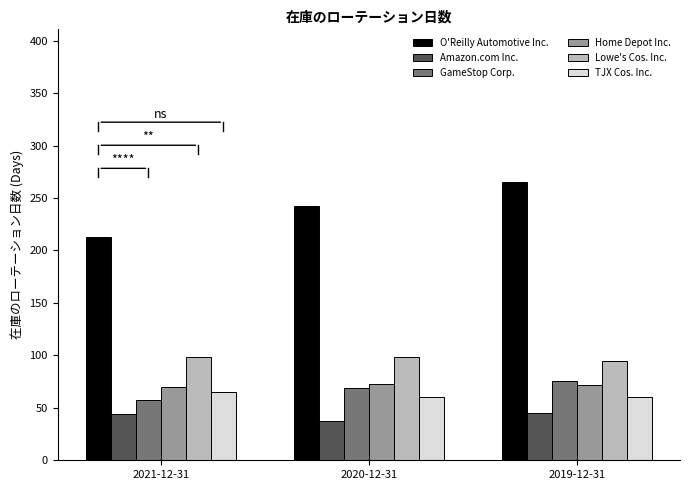

What is the label of the 1st bar from the left?

2021-12-31